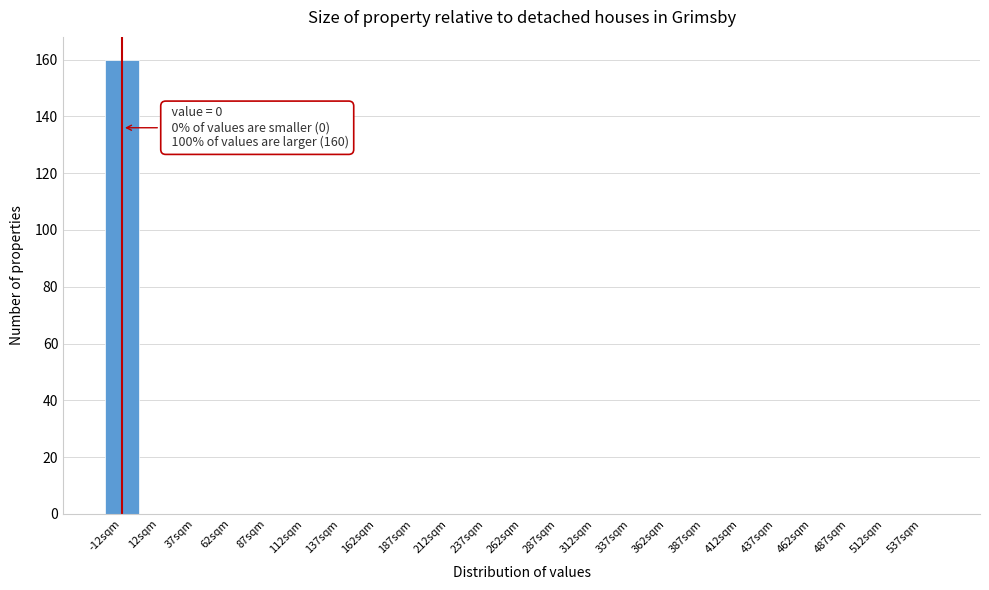

Reading left to right, list all the values displayed in this chart.

-12sqm=160	12sqm=0	37sqm=0	62sqm=0	87sqm=0	112sqm=0	137sqm=0	162sqm=0	187sqm=0	212sqm=0	237sqm=0	262sqm=0	287sqm=0	312sqm=0	337sqm=0	362sqm=0	387sqm=0	412sqm=0	437sqm=0	462sqm=0	487sqm=0	512sqm=0	537sqm=0